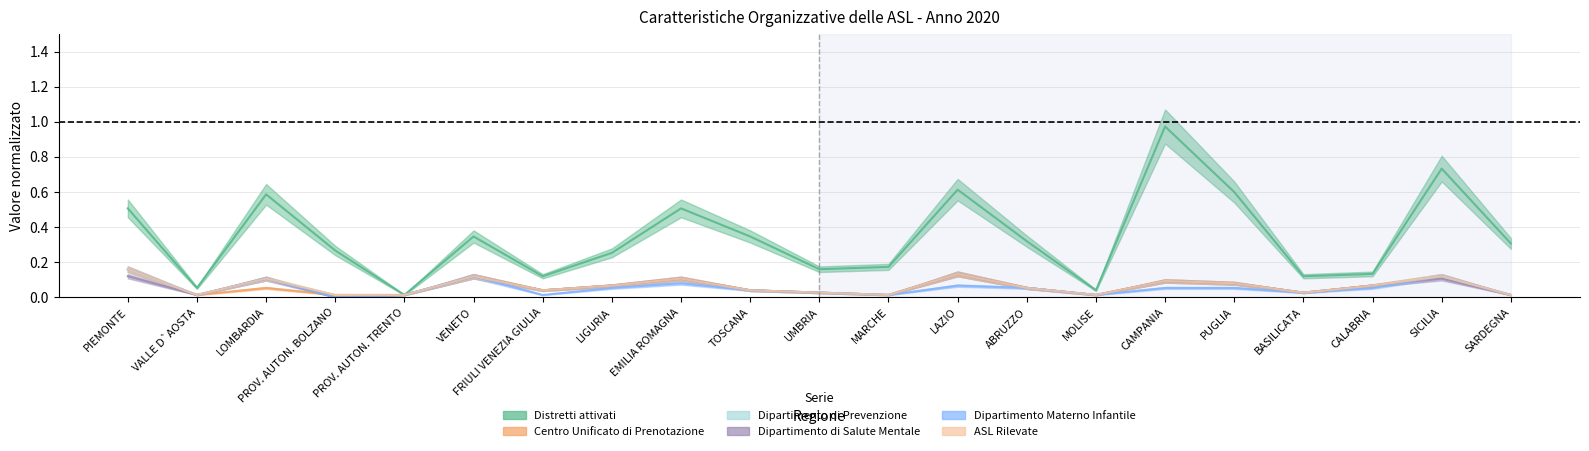

In Dipartimento Materno Infantile, how many points are lower than both neighbors (excluding endpoints)?

6